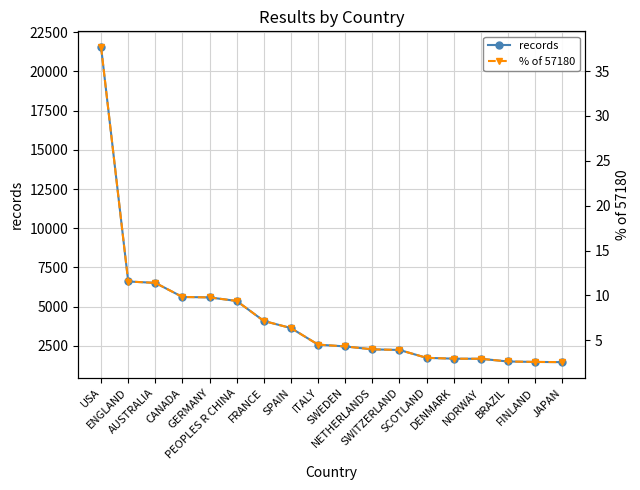

True or false: % of 57180 and records intersect in this chart.

False